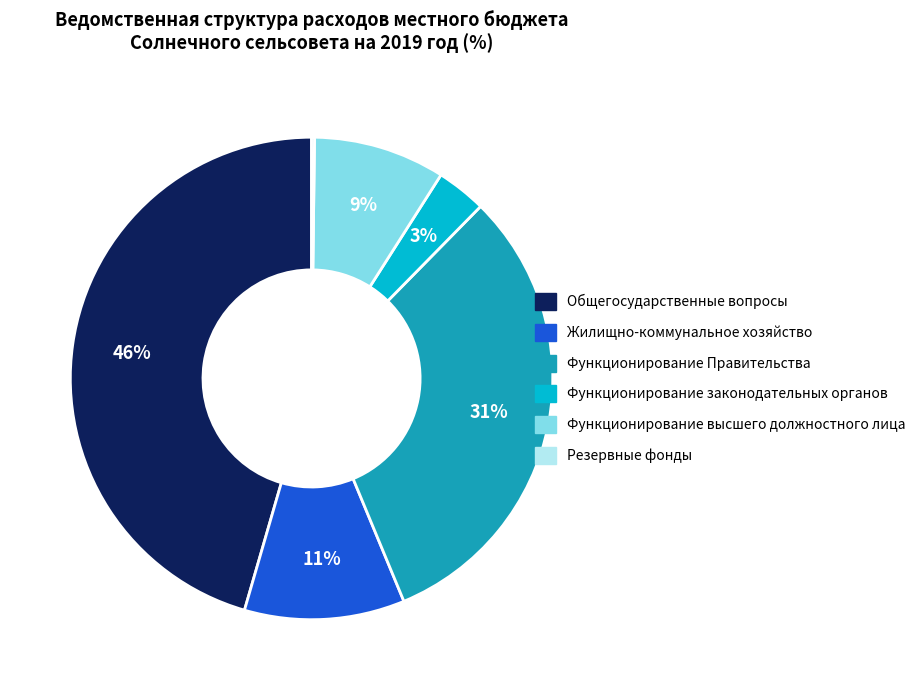

The Функционирование Правительства slice represents 31% of the pie. True or false?

True